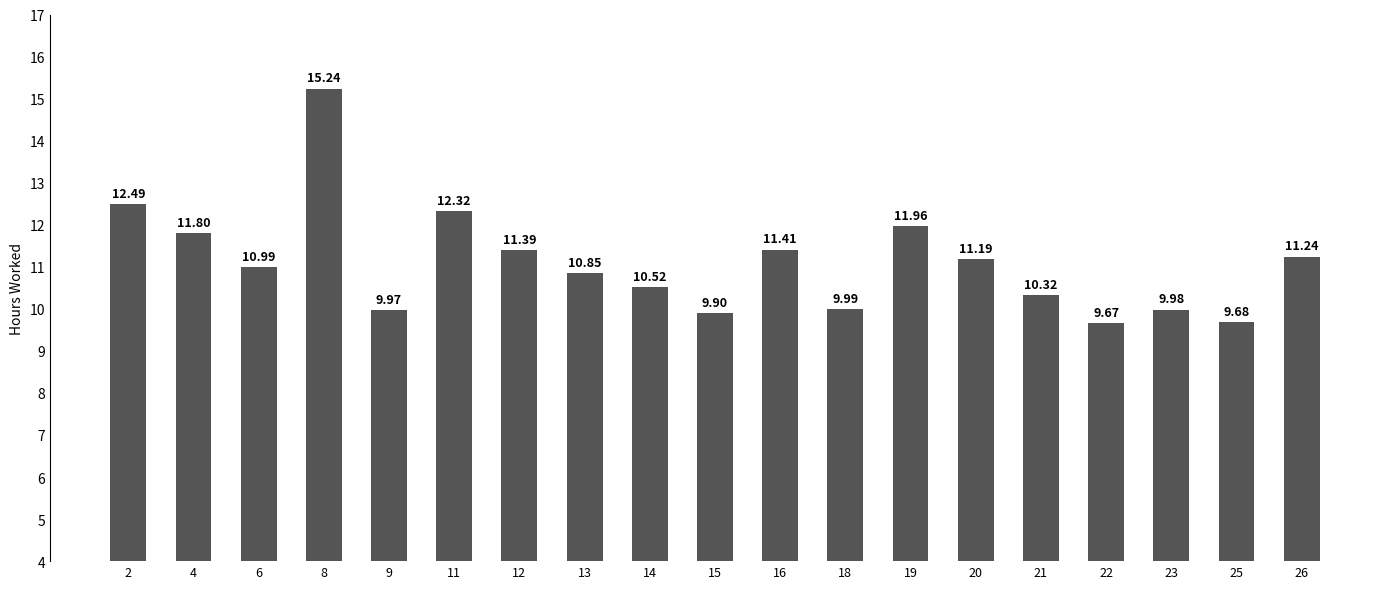

At which label is the value closest to 12?

19